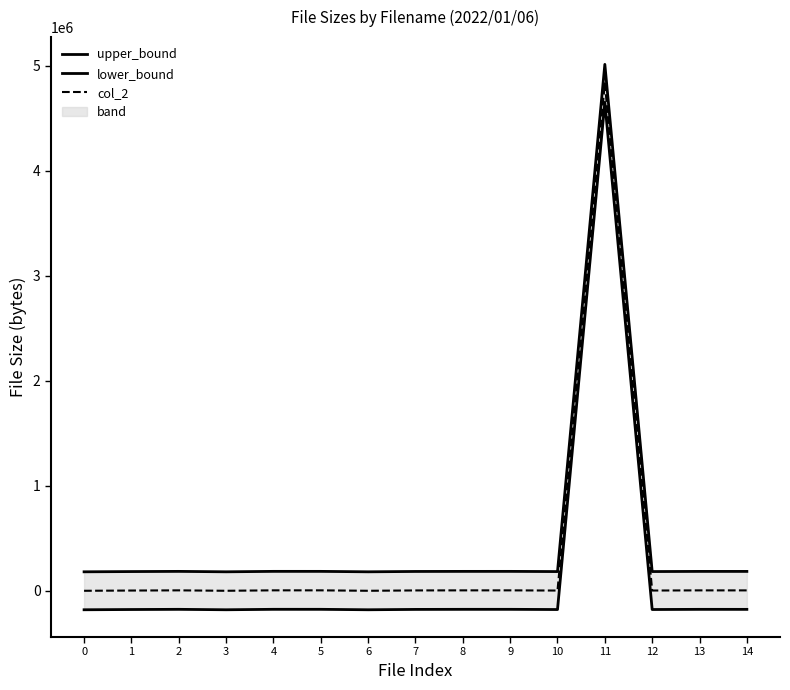

How many categories are shown in the chart?

15